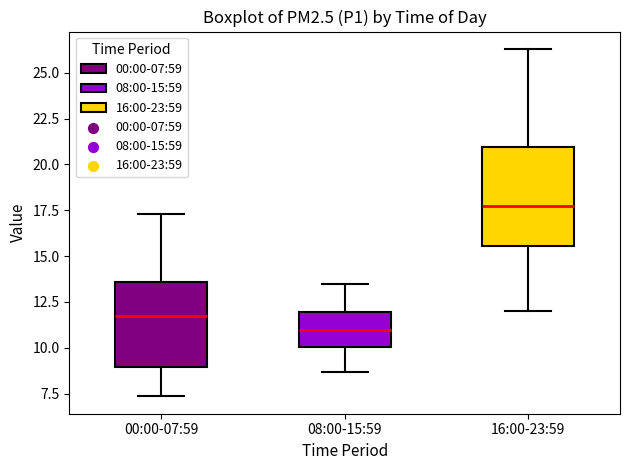

Comparing the boxes themselves (not the whiskers), which one is the tallest?

16:00-23:59